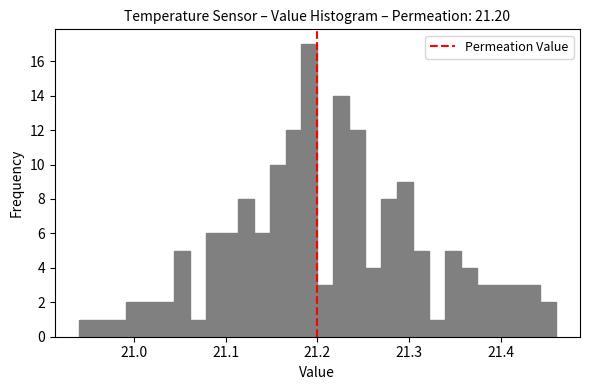

Around what value on the x-axis is the tallest bar? Give the approximate position of its centre, as read against the axis.

21.19